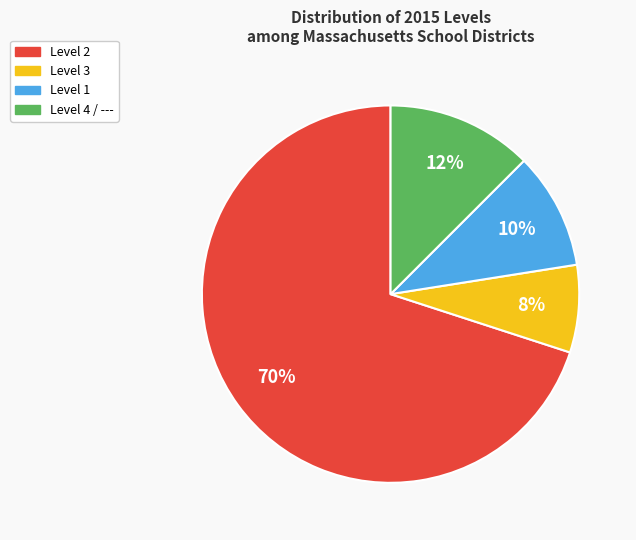

To the nearest percent, what is the average slice percentage?

25%